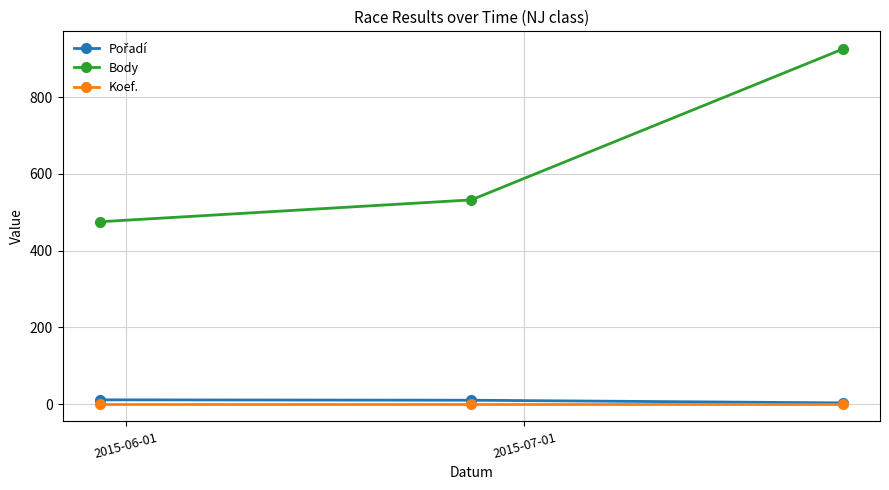

Which series has the largest range (max minus min)?

Body